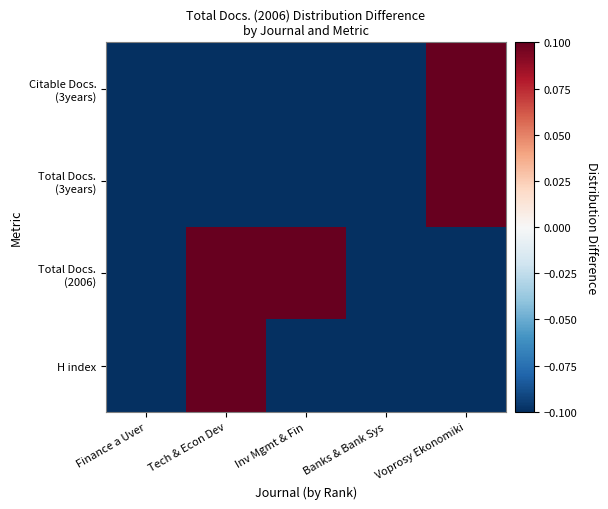

At how many categories does at least one series exceed 0?

3